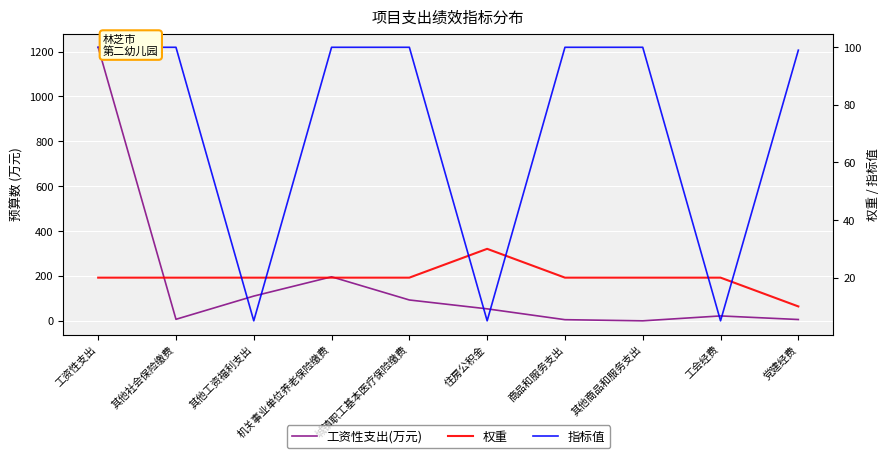

Which category has the lowest value in the 工资性支出(万元) series?

其他商品和服务支出